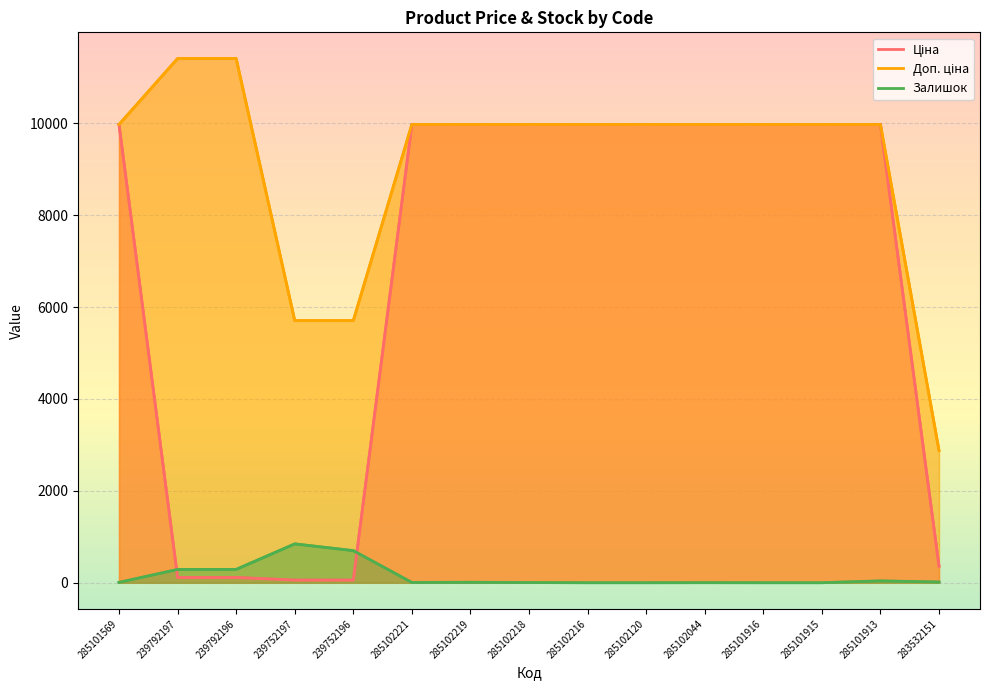

Reading left to right, transcribe all the data shown in this chart.

Ціна: 285101569=9975.0	239792197=114.1	239792196=114.1	239752197=57.0	239752196=57.0	285102221=9975.0	285102219=9975.0	285102218=9975.0	285102216=9975.0	285102120=9975.0	285102044=9975.0	285101916=9975.0	285101915=9975.0	285101913=9975.0	283532151=359.9
Доп. ціна: 285101569=9975.0	239792197=11410.0	239792196=11410.0	239752197=5705.0	239752196=5705.0	285102221=9975.0	285102219=9975.0	285102218=9975.0	285102216=9975.0	285102120=9975.0	285102044=9975.0	285101916=9975.0	285101915=9975.0	285101913=9975.0	283532151=2878.8
Залишок: 285101569=7.0	239792197=289.0	239792196=290.0	239752197=845.0	239752196=698.0	285102221=5.0	285102219=9.0	285102218=3.0	285102216=0.0	285102120=0.0	285102044=1.0	285101916=0.0	285101915=0.0	285101913=39.0	283532151=15.0